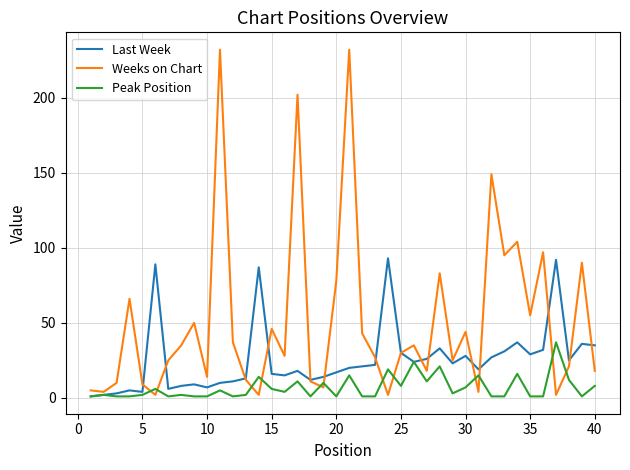

List the series in order of their overall mean, highest first.

Weeks on Chart, Last Week, Peak Position